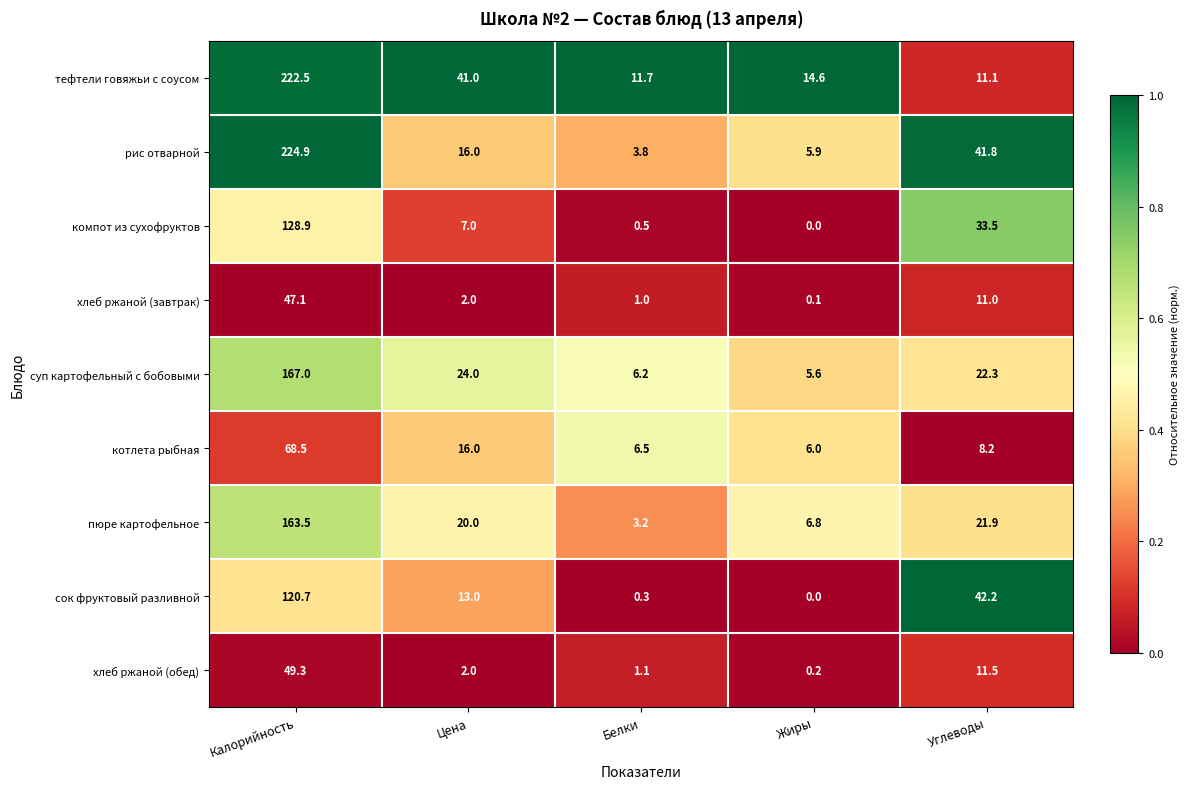

What is the difference between the second highest and second lowest values in the тефтели говяжьи с соусом series?

29.3